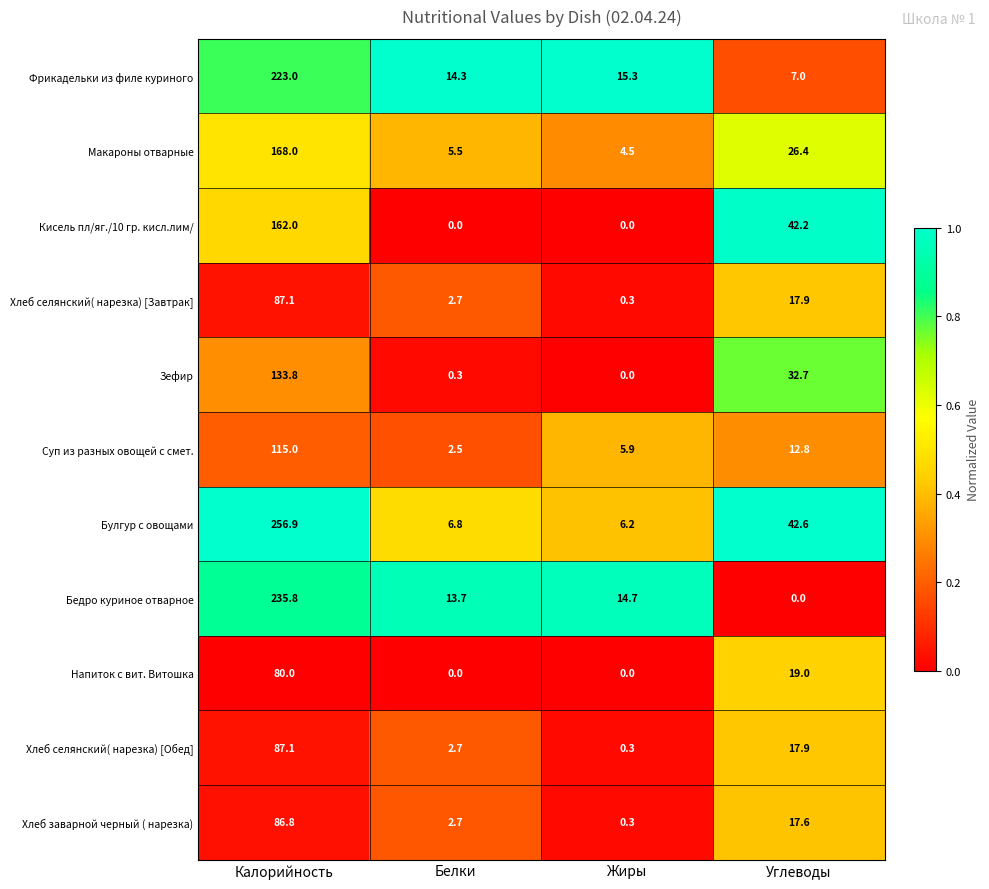

At which category is the sum across all series the highest?

Калорийность